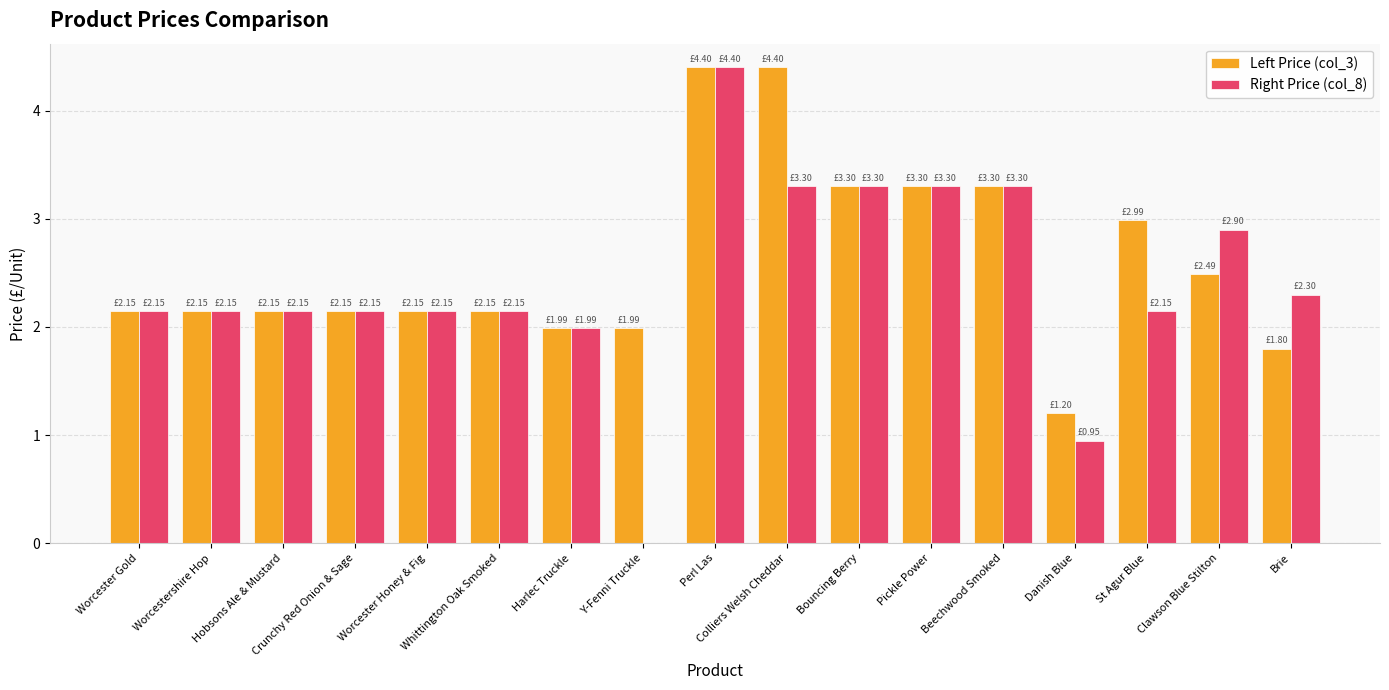

How many distinct data groups are displayed?

2